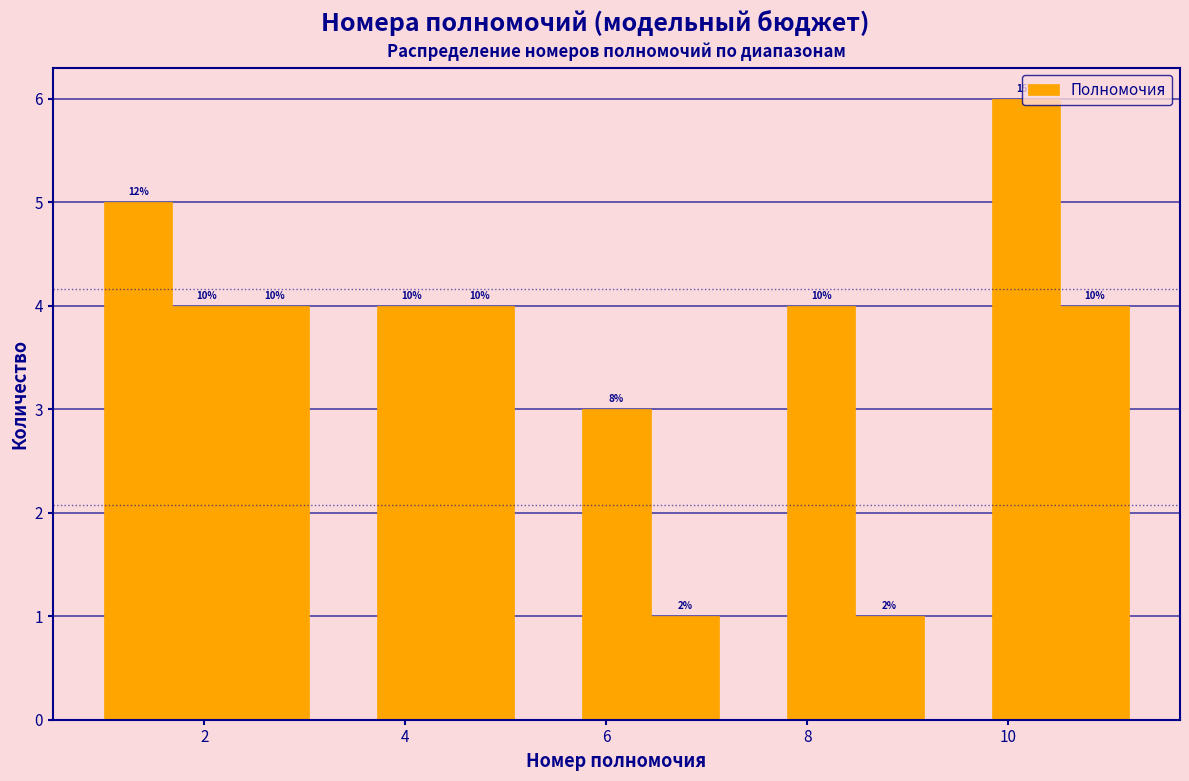

Read against the x-axis, roughly where is the centre of the tallest bar?

10.2